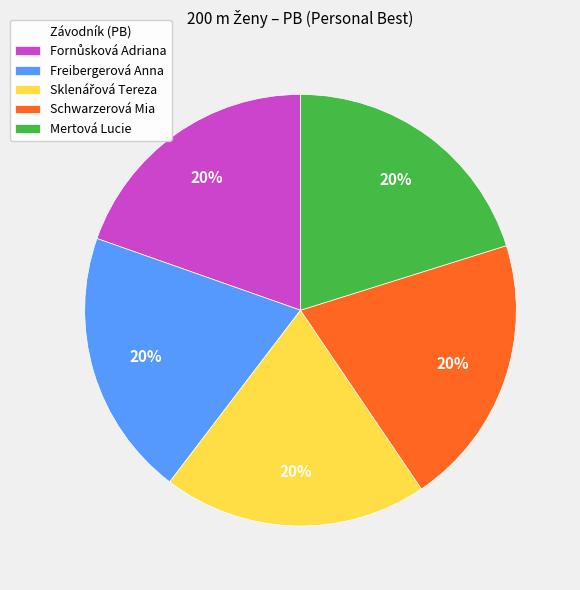

Approximately how many times larger is the value at Freibergerová Anna compared to Schwarzerová Mia?

1.0